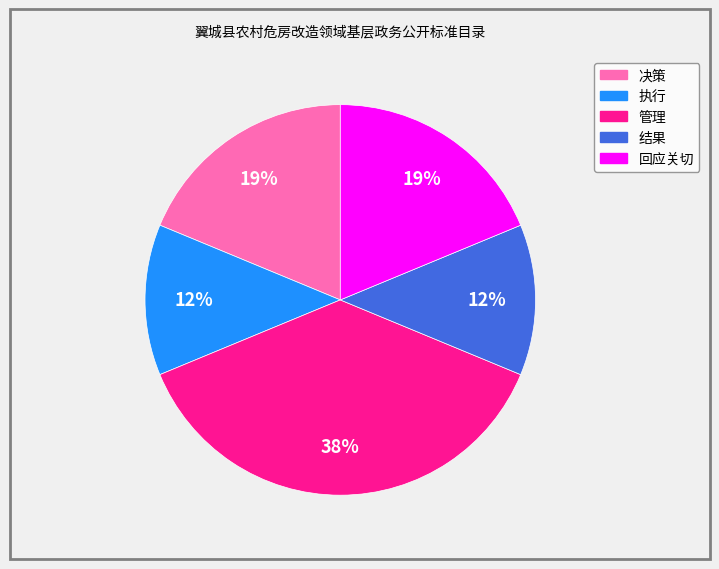

How many segments does this pie chart have?

5